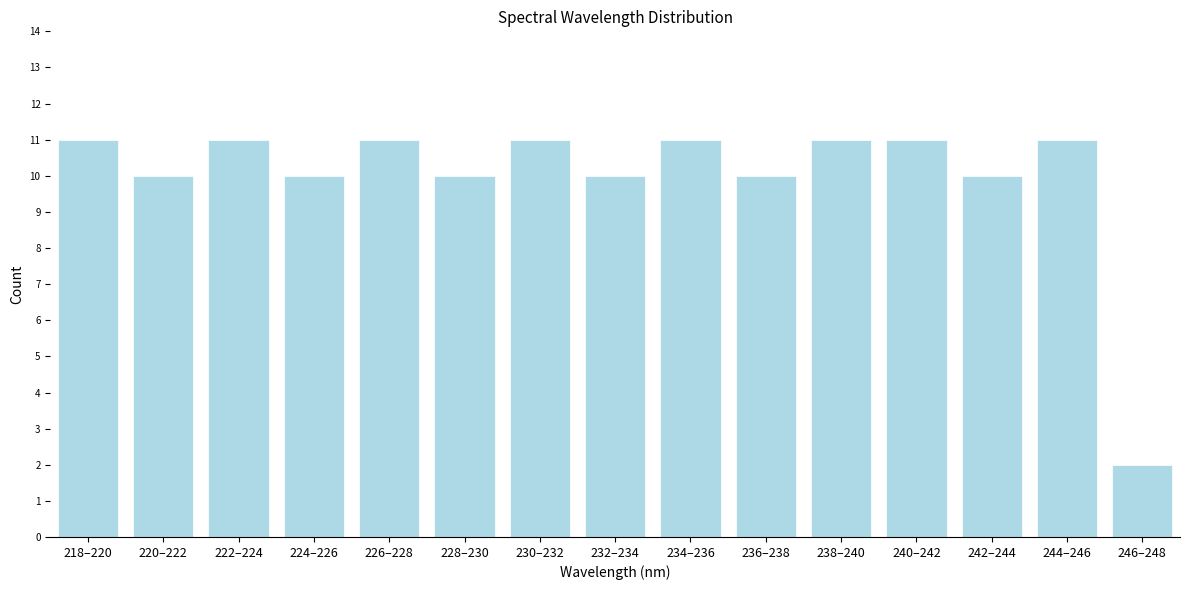

Reading left to right, extract all data points from this chart.

218–220=11	220–222=10	222–224=11	224–226=10	226–228=11	228–230=10	230–232=11	232–234=10	234–236=11	236–238=10	238–240=11	240–242=11	242–244=10	244–246=11	246–248=2